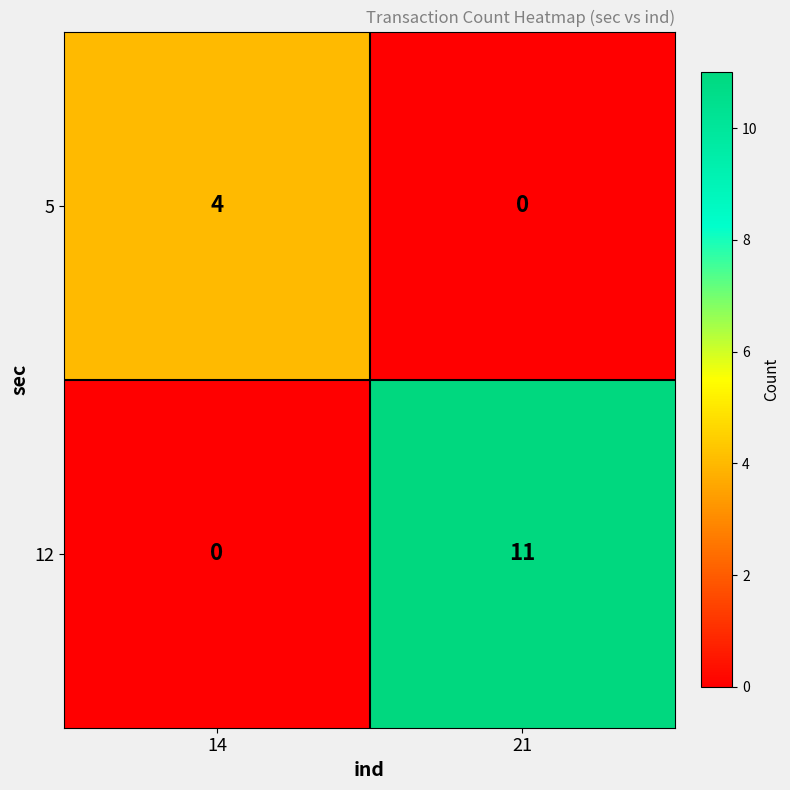

Reading left to right, list all the values displayed in this chart.

5: 4	0
12: 0	11